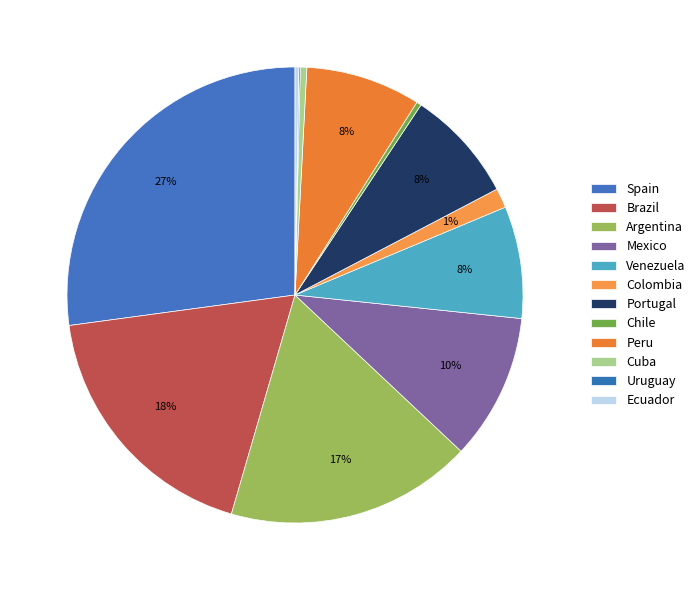

Which slice is the largest?

Spain